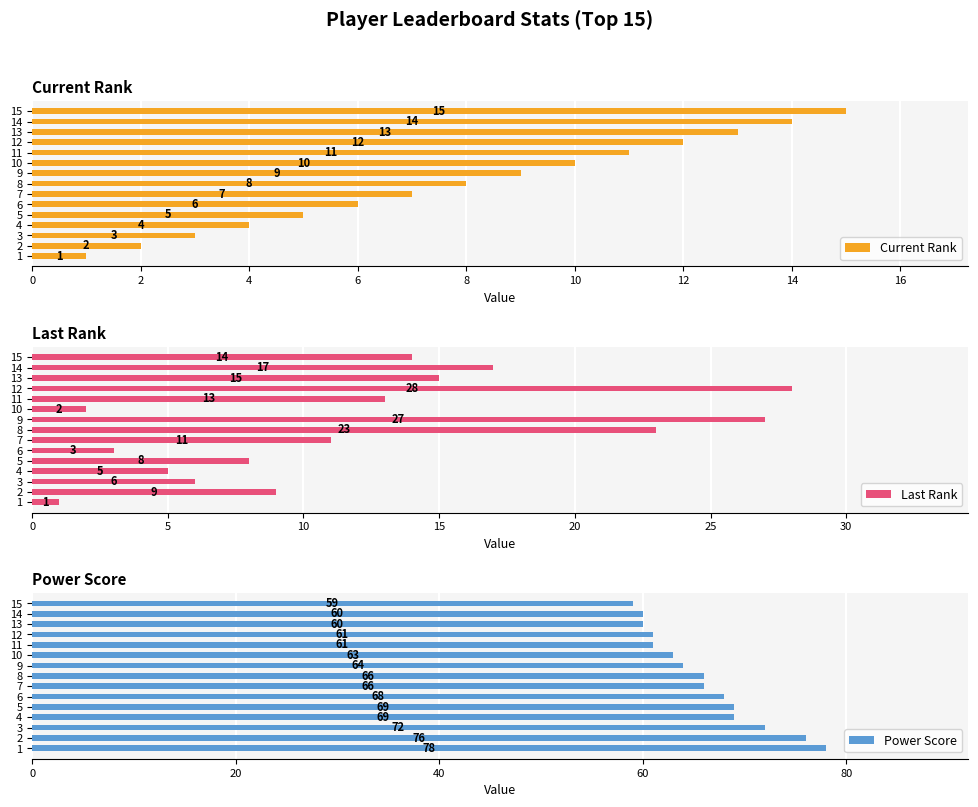

What are all the series names shown in the legend?

Current Rank, Last Rank, Power Score